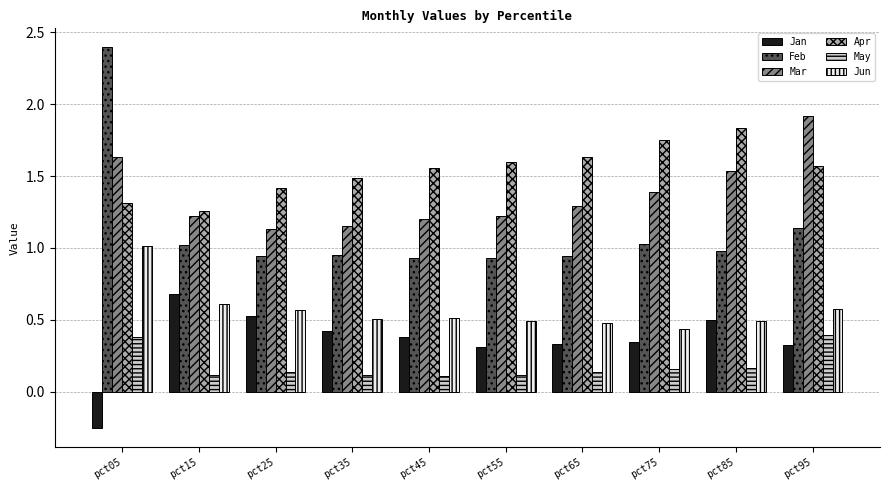

List the series in order of their peak value, lowest first.

May, Jan, Jun, Apr, Mar, Feb